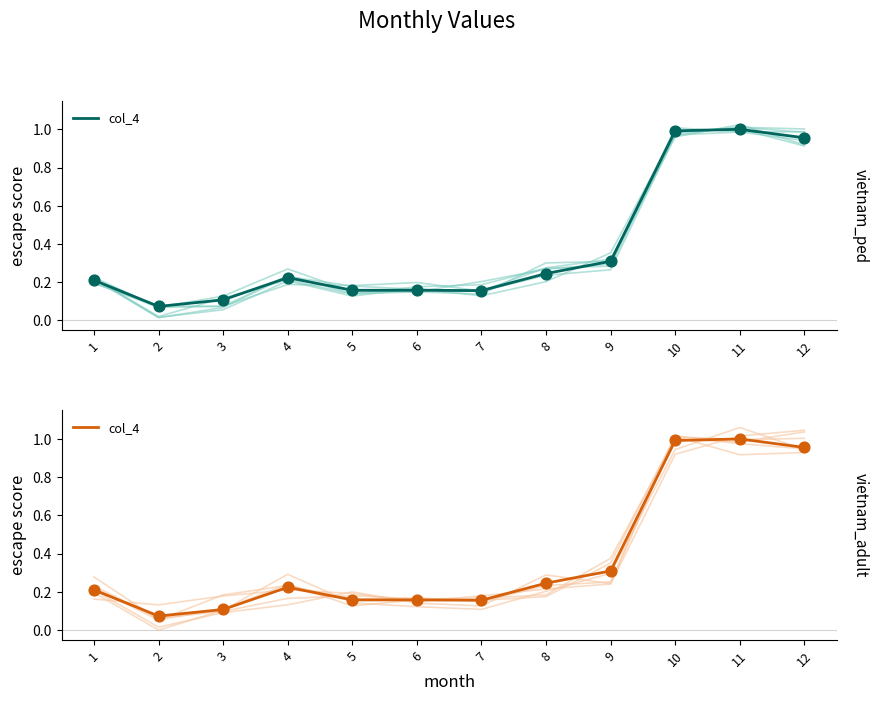

At which category is the sum across all series the highest?

10